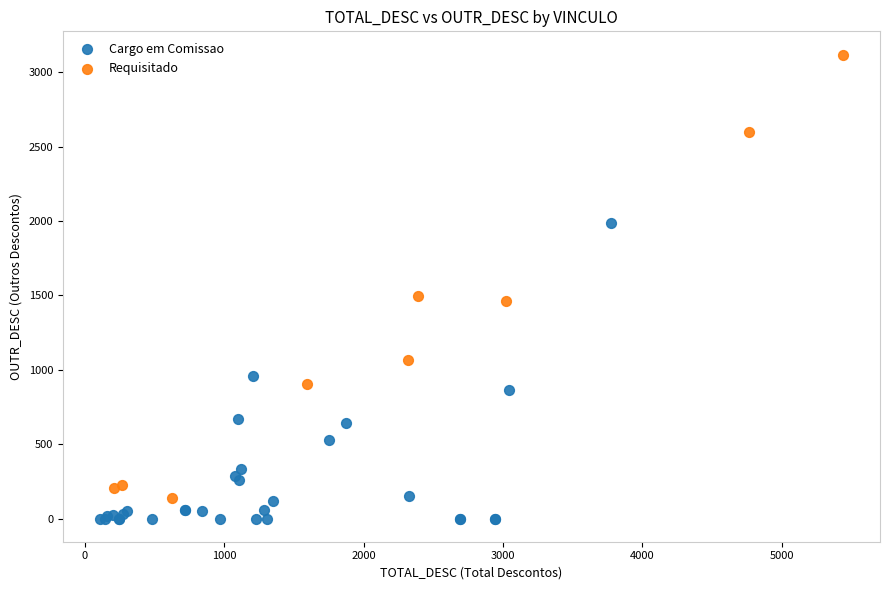

Which series reaches the maximum Y coordinate?

Requisitado